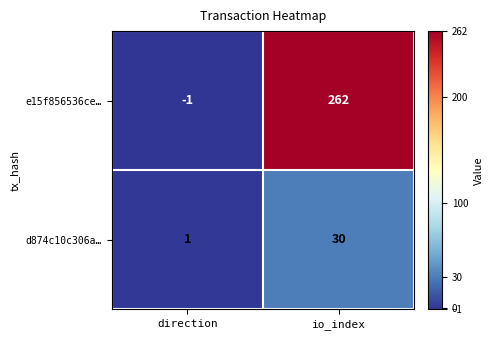

Which series changed the most between direction and io_index?

e15f856536ce…